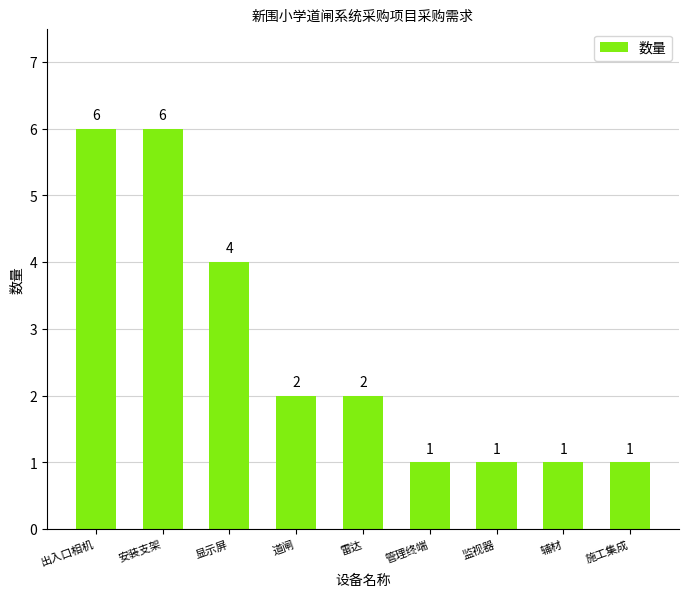

What is the minimum value shown in the chart?

1